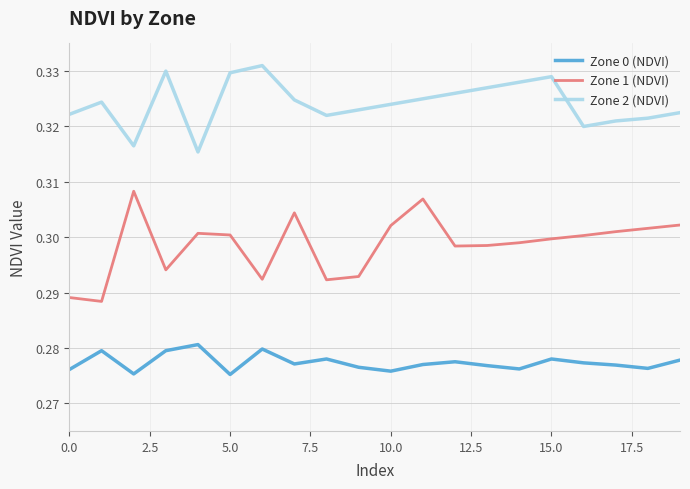

Rank the series by their average value, from lowest to highest.

Zone 0 (NDVI), Zone 1 (NDVI), Zone 2 (NDVI)